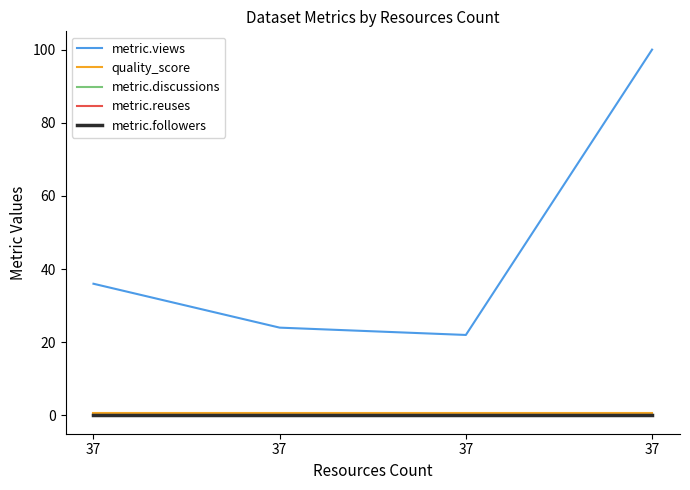

True or false: metric.reuses has a value of 0.0 at 37.

True